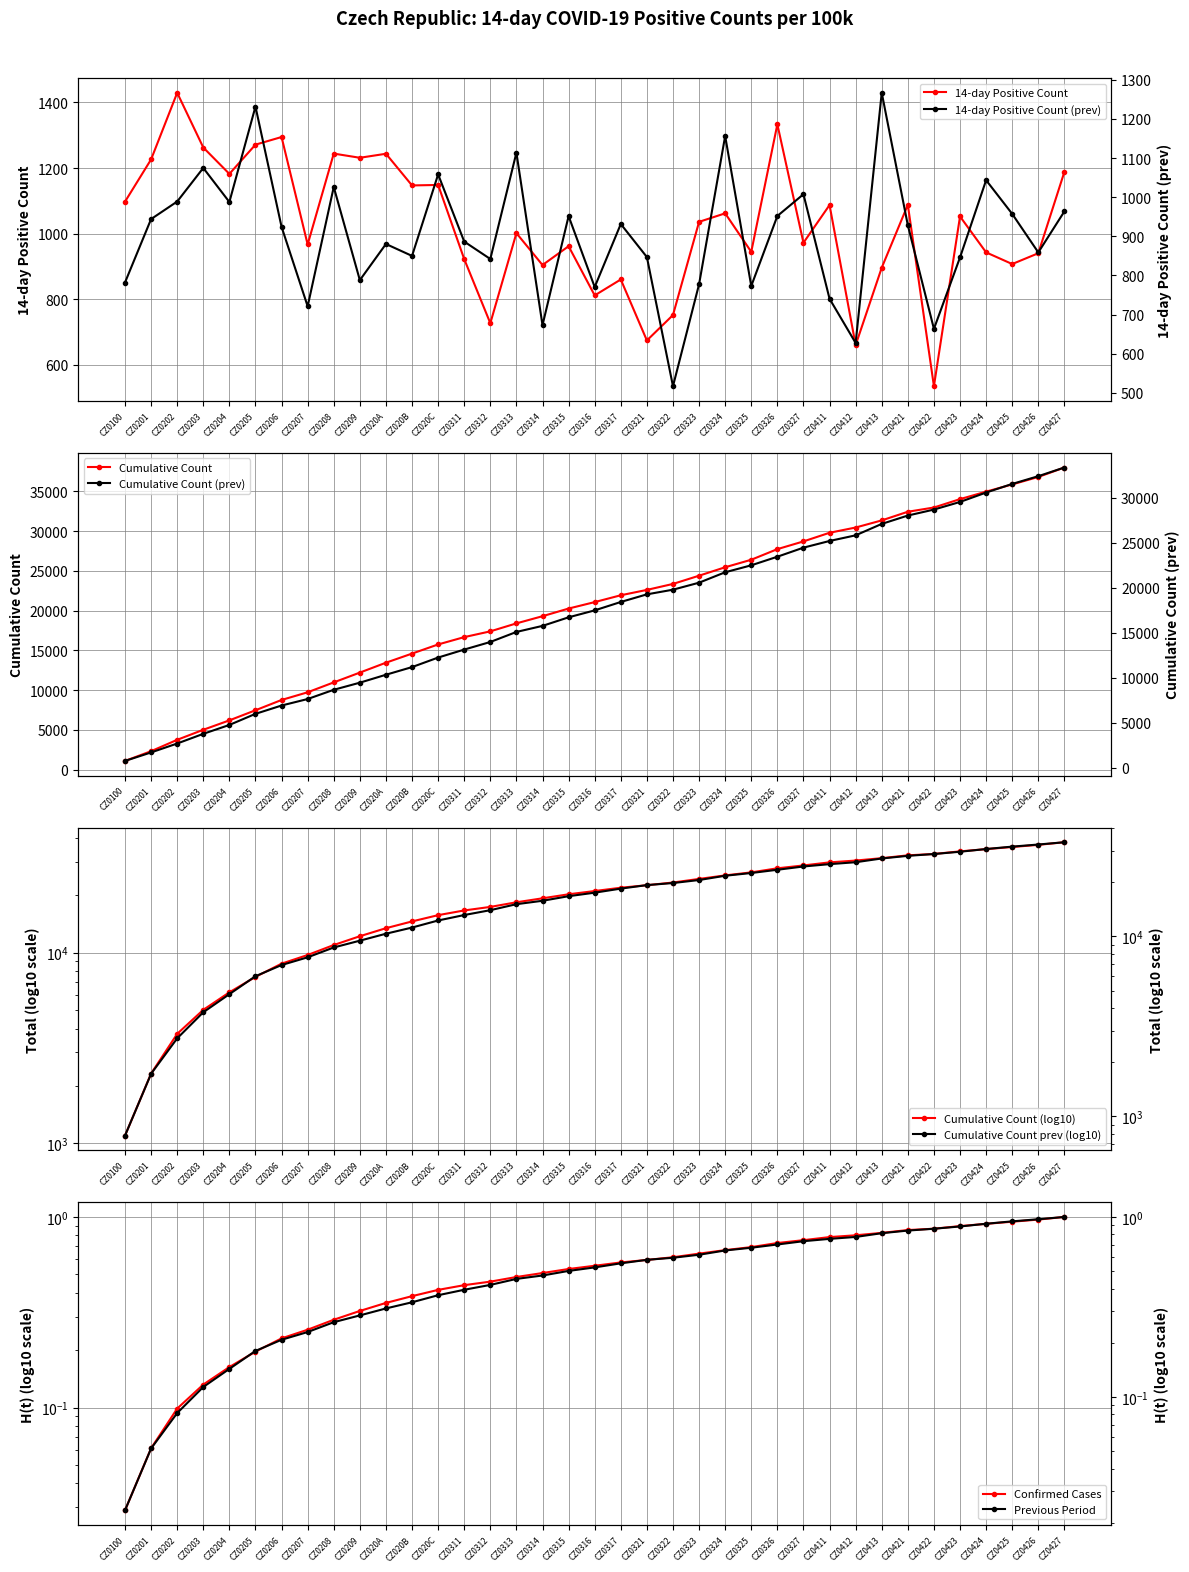

Where is the first local minimum for 14denni_pozitivni_prev?

CZ0204